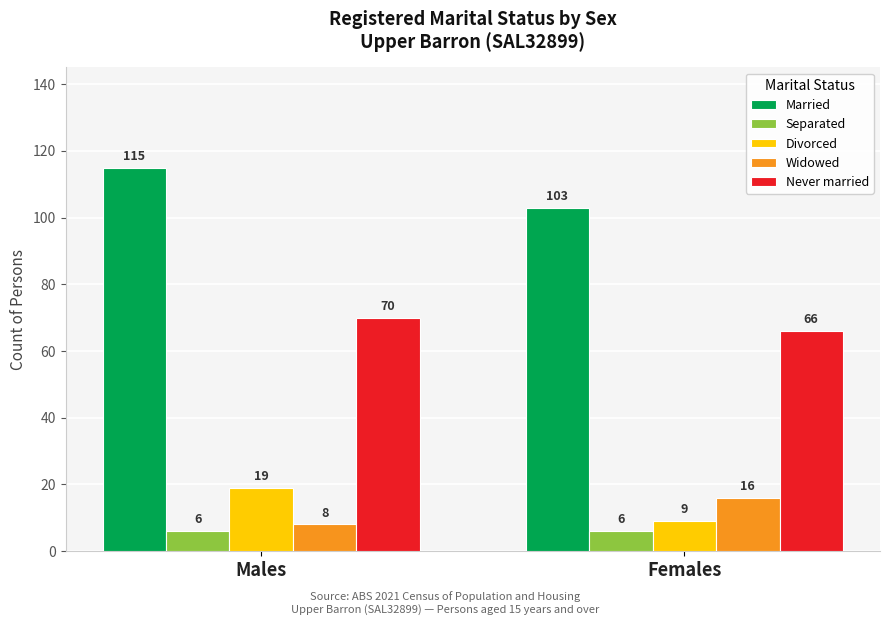

What is the label of the 1st bar from the left?

Males